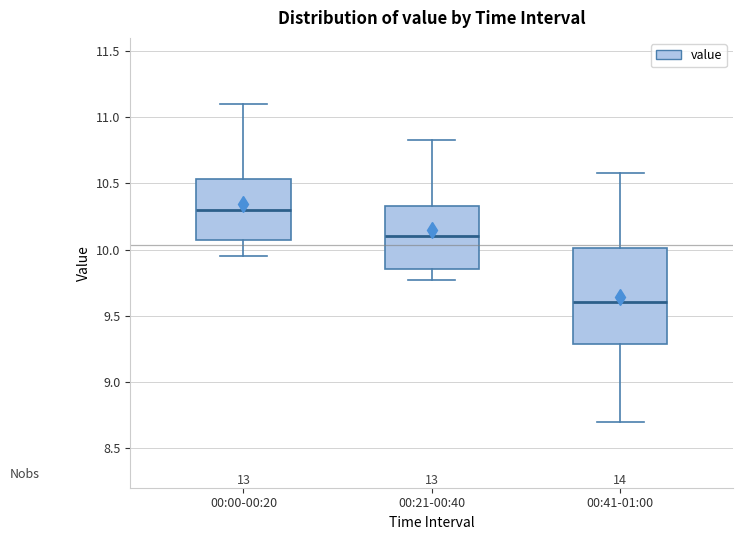

Comparing the boxes themselves (not the whiskers), which one is the tallest?

00:41-01:00